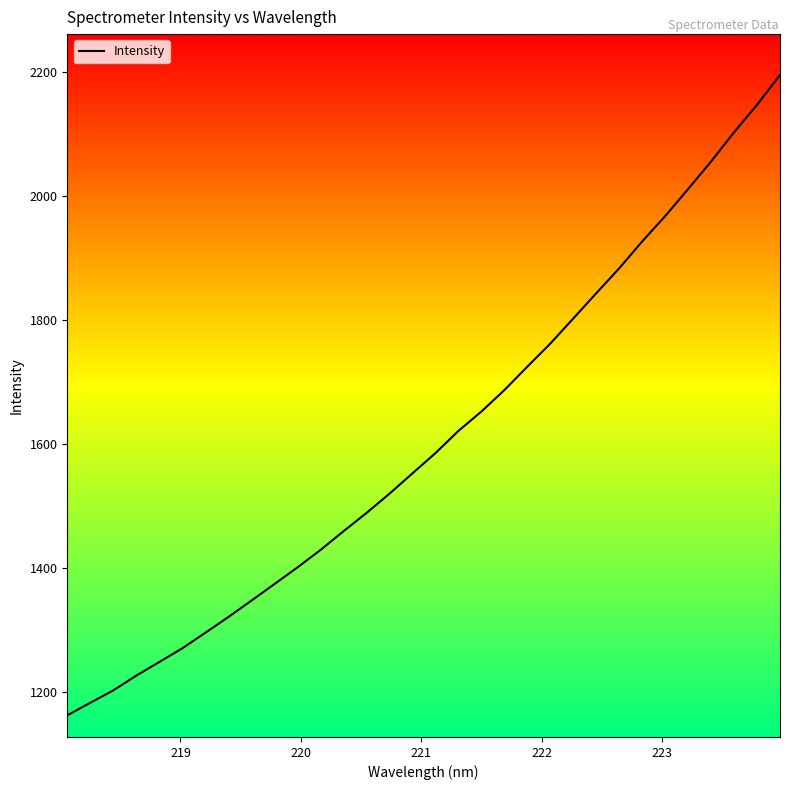

What is the greatest value displayed?

2195.5